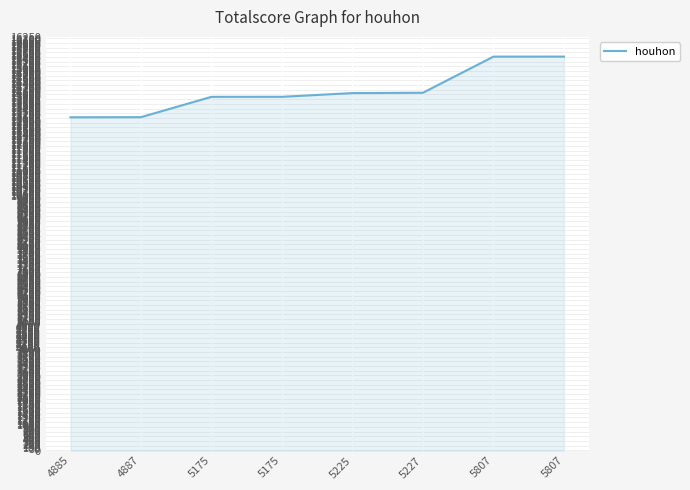

What is the change in value from 5225 to 5807?

+1434